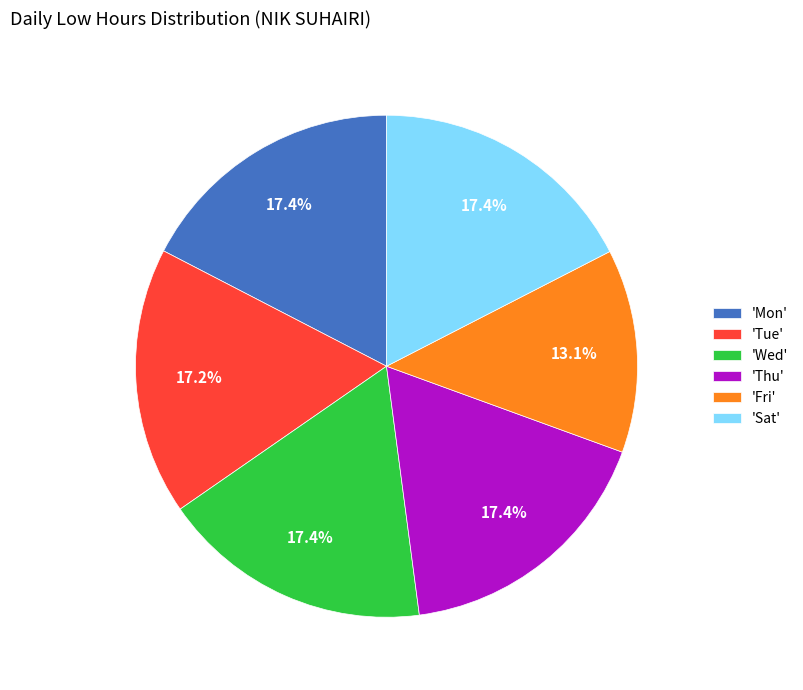

How many segments does this pie chart have?

6